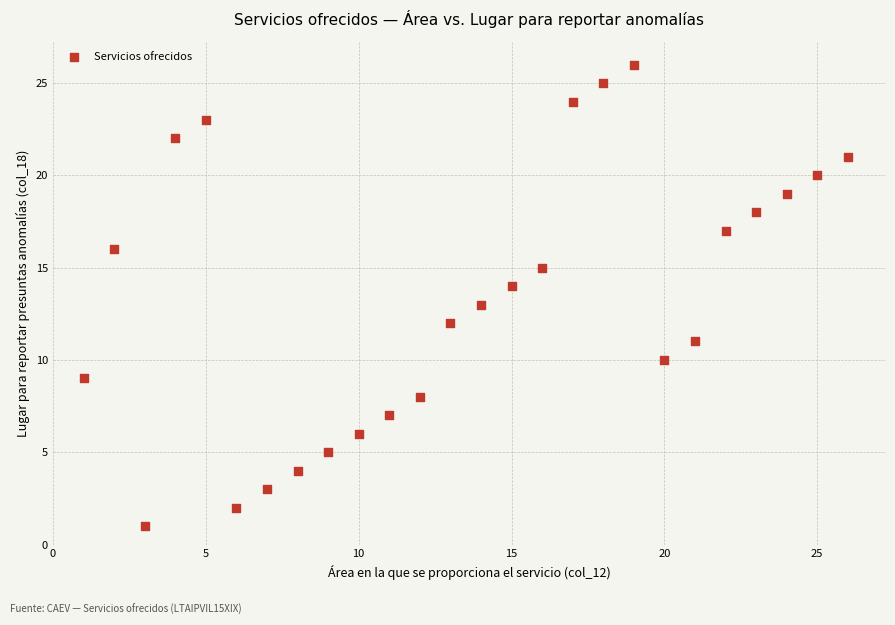

What is the range of Y values (max minus min)?

25